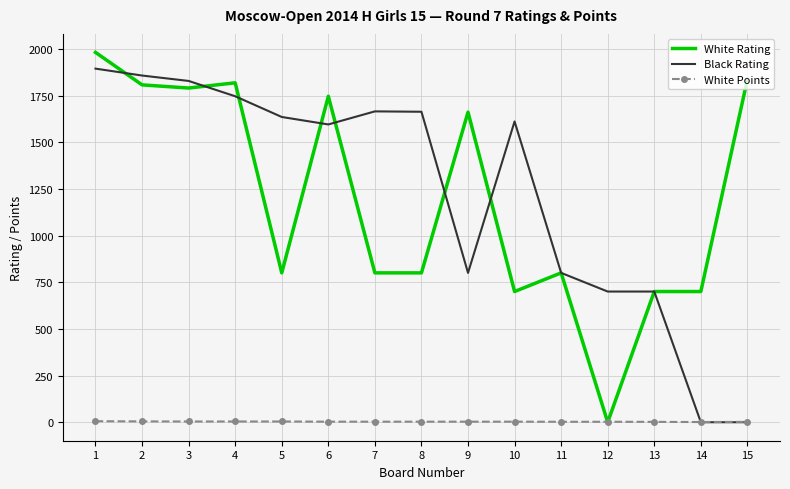

True or false: Black Rating has a value of 1894.0 at 1.

True